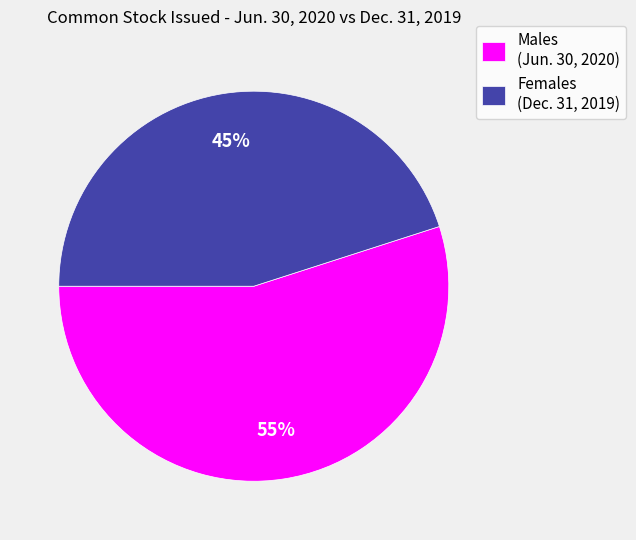

True or false: Males (Jun. 30, 2020) accounts for 55% of the total.

True